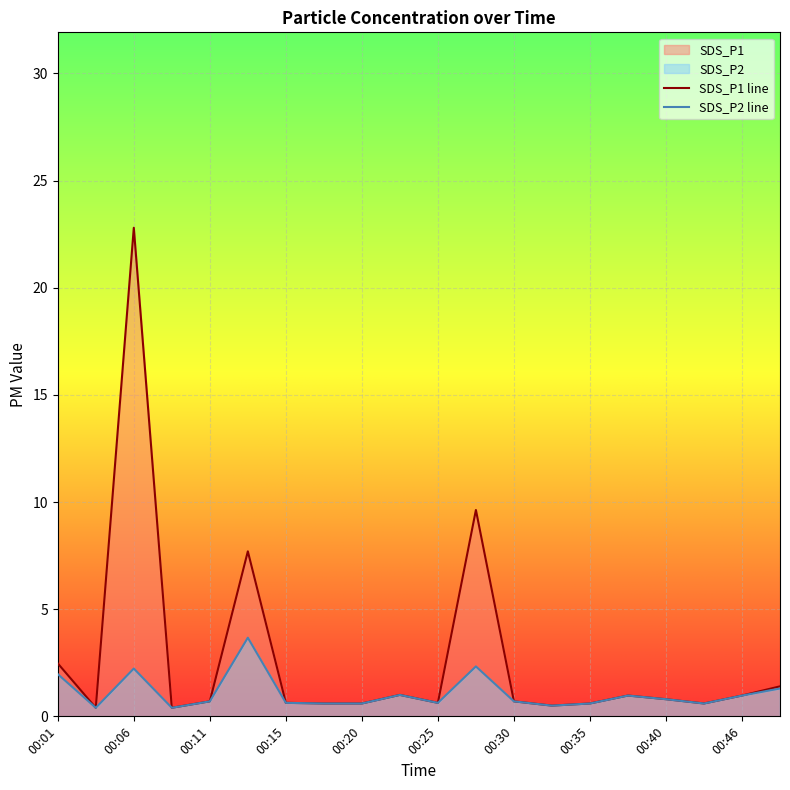

How many lines are shown in the chart?

2